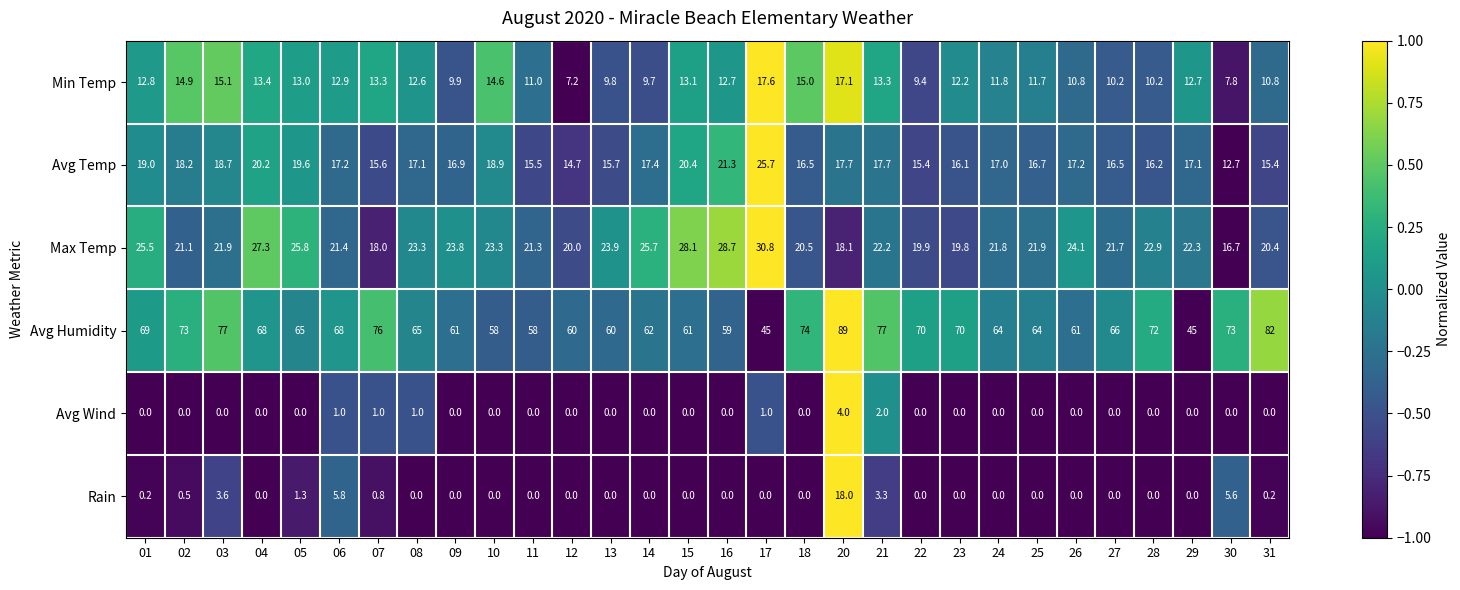

Which series changed the most between 18 and 24?

Avg Humidity